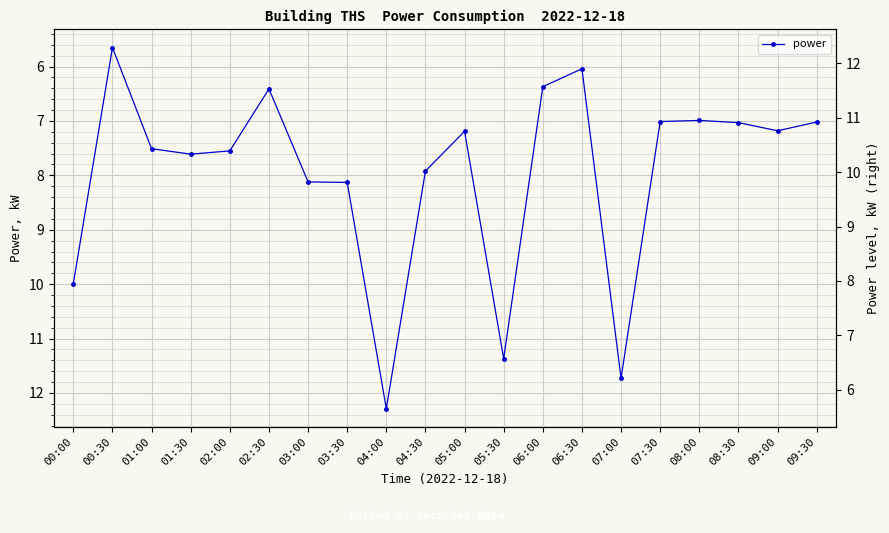

Where is the data nearest to the value 8?

04:30